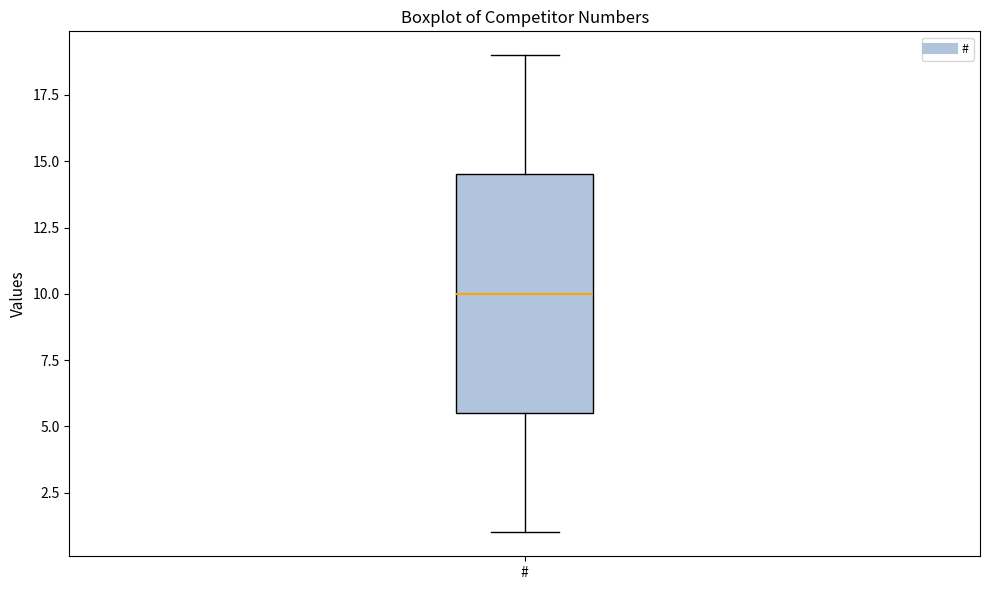

Where is the lower edge of the box for # on the y-axis? The values are not printed on the chart, so give them approximately, as read against the axis.

5.5